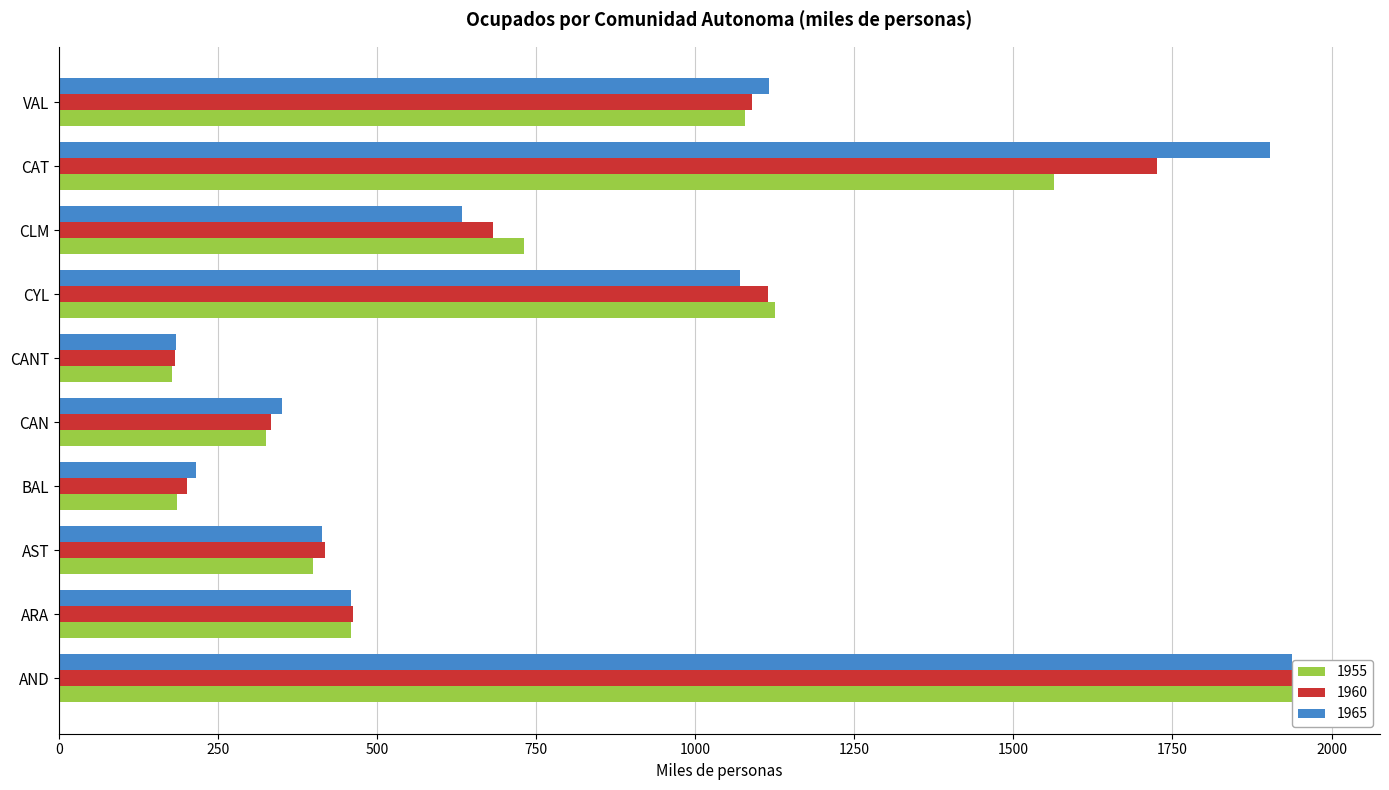

Is the value of 1965 at CYL greater than the value of 1955 at CAN?

Yes